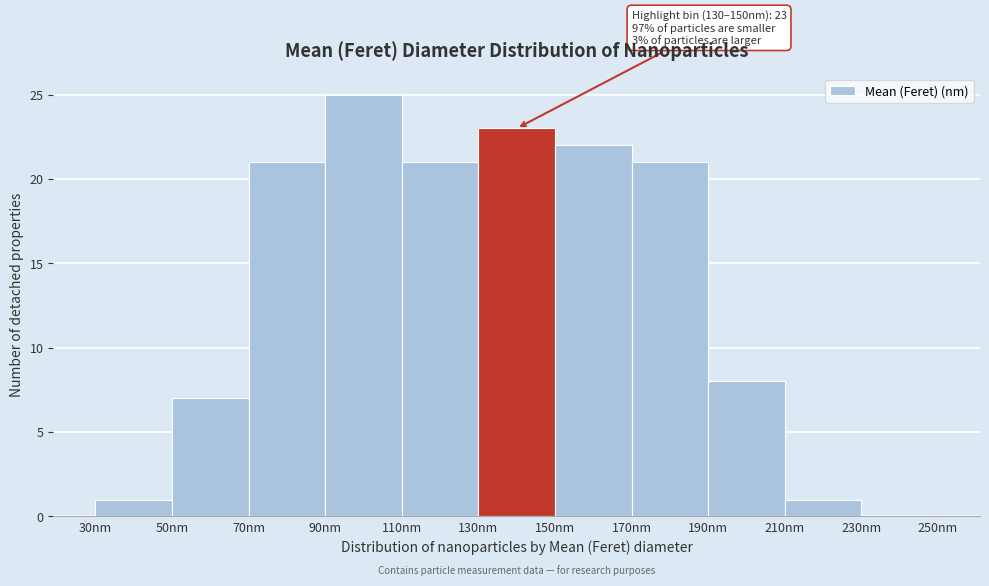

Which range on the x-axis has the tallest bar?

90 to 110